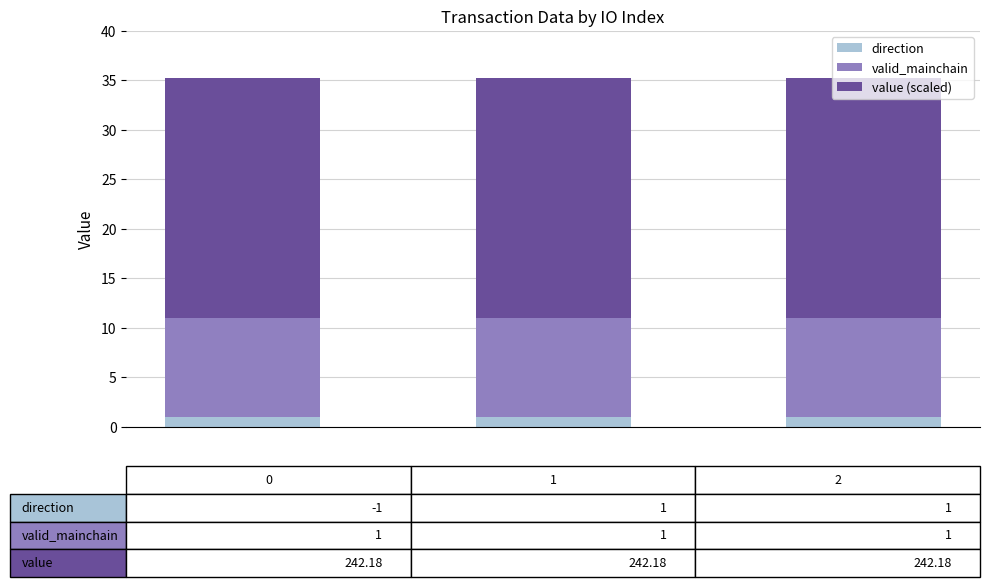

What is the maximum value for direction?

1.0